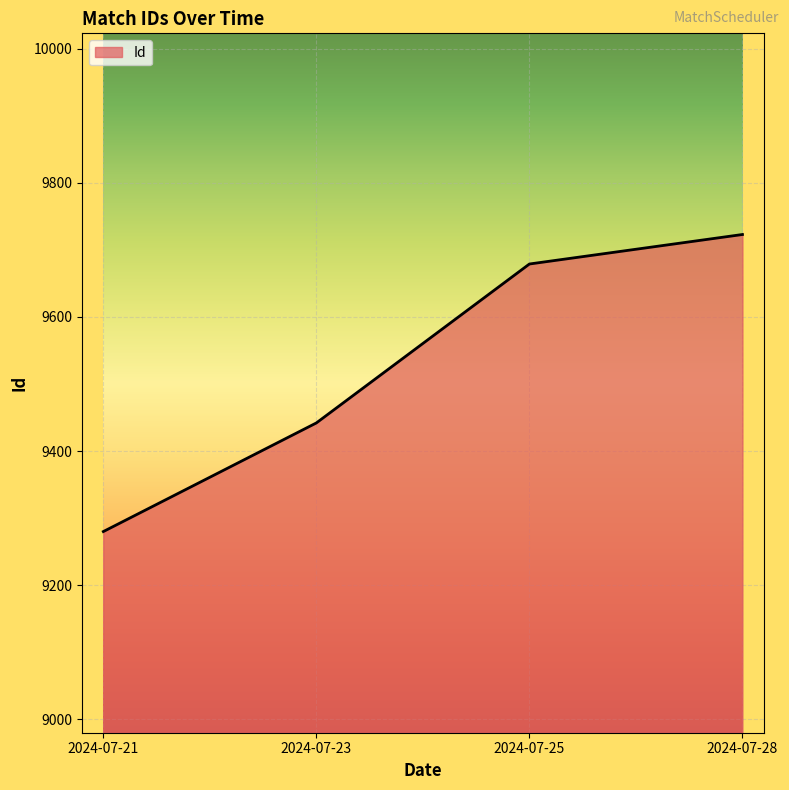

At which label is the value closest to 9501?

2024-07-23